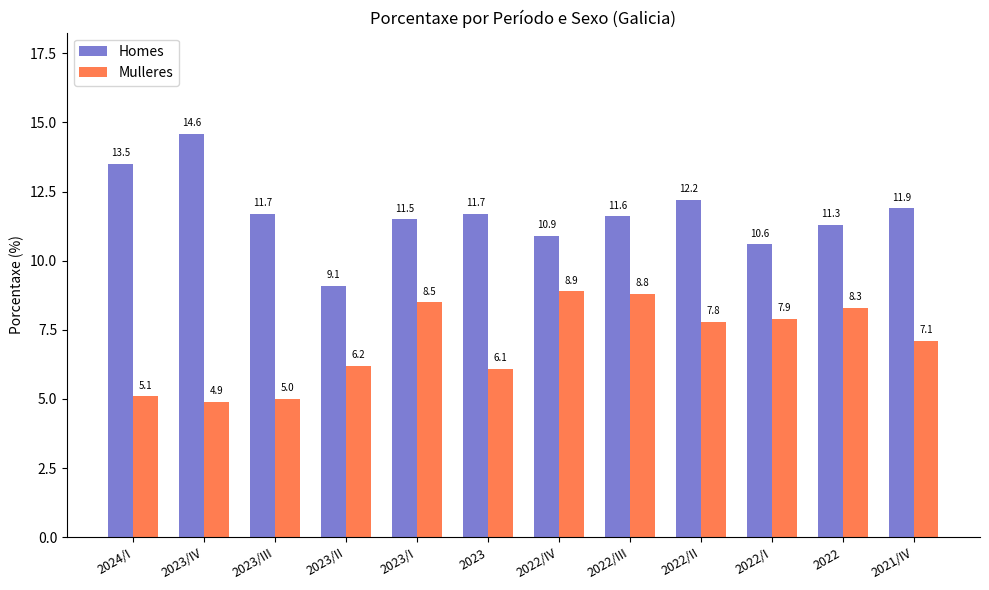

What is the difference between the highest and lowest values at 2022?

3.0